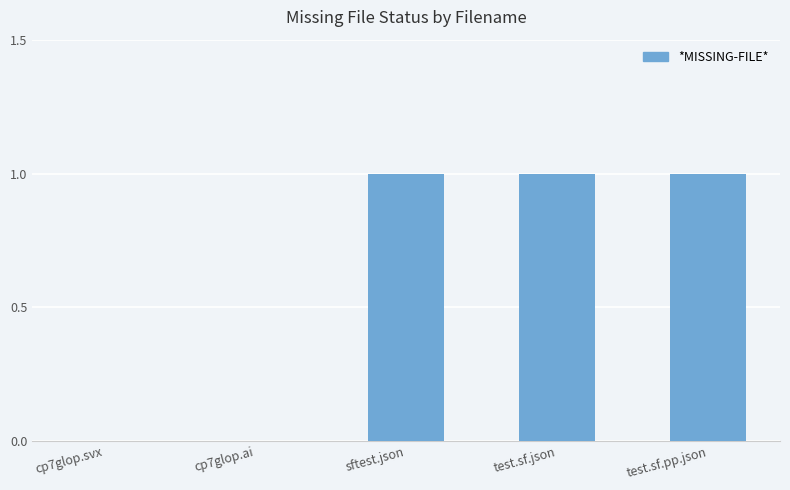

Read the value at test.sf.pp.json.

1